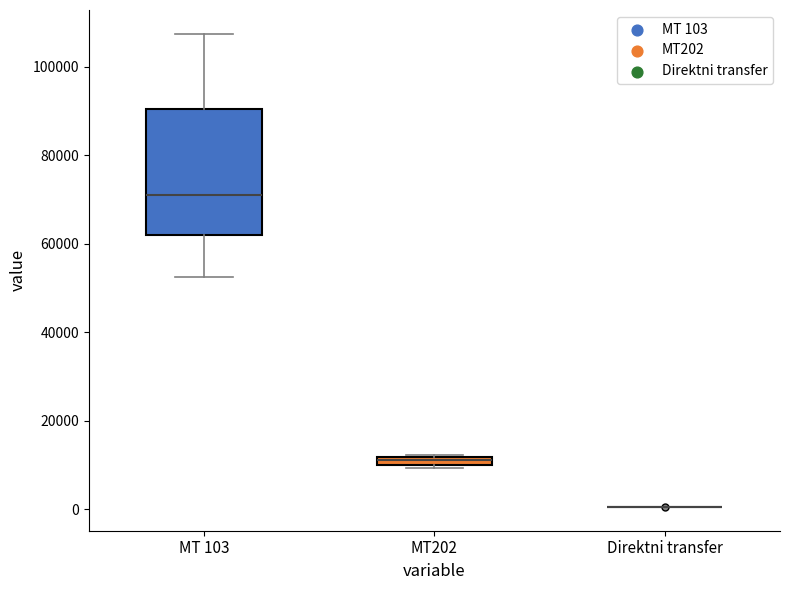

Where is the lower edge of the box for MT202 on the y-axis? The values are not printed on the chart, so give them approximately, as read against the axis.

10000